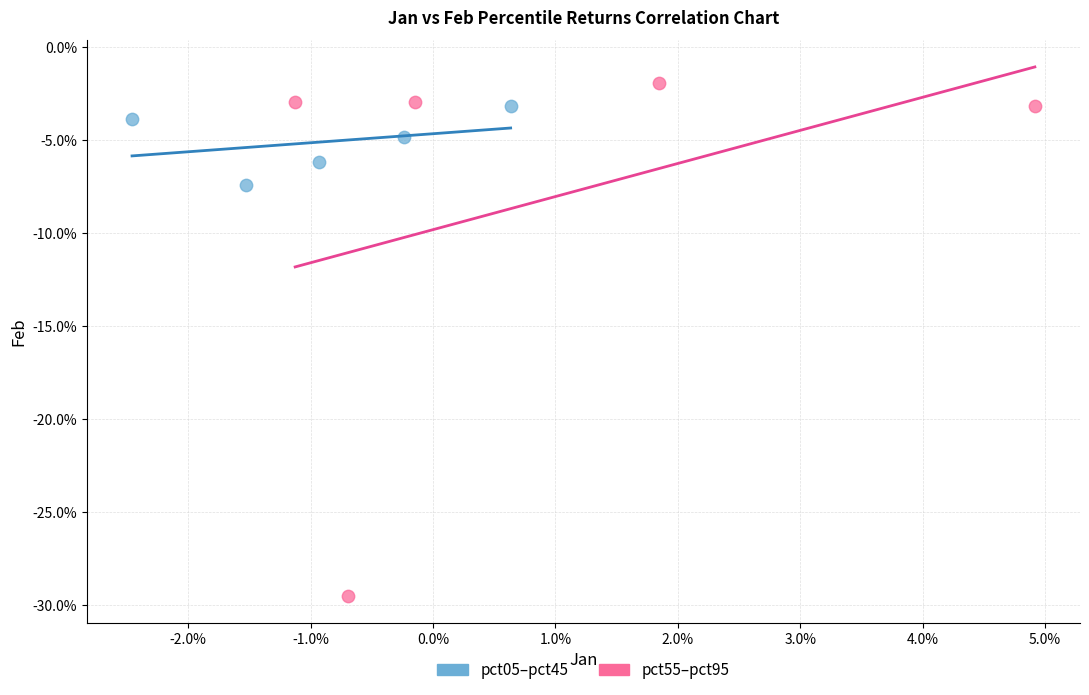

Which series contains the lowest Y value?

pct55–pct95